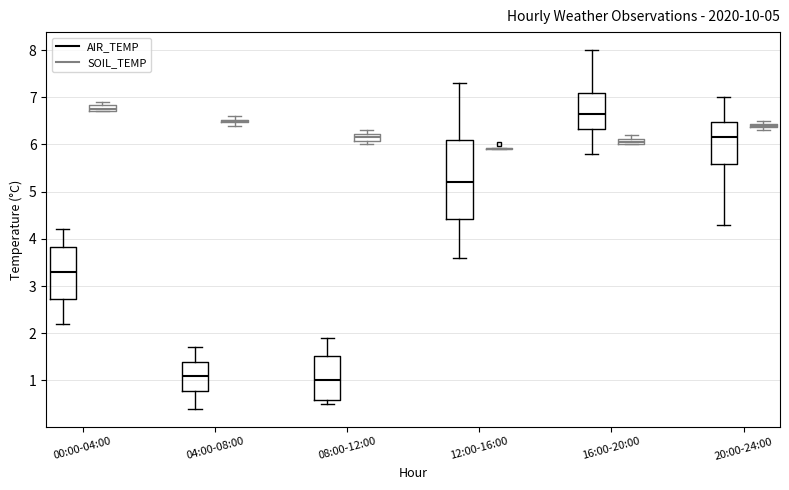

Comparing the boxes themselves (not the whiskers), which one is the tallest?

12:00-16:00 (AIR_TEMP)